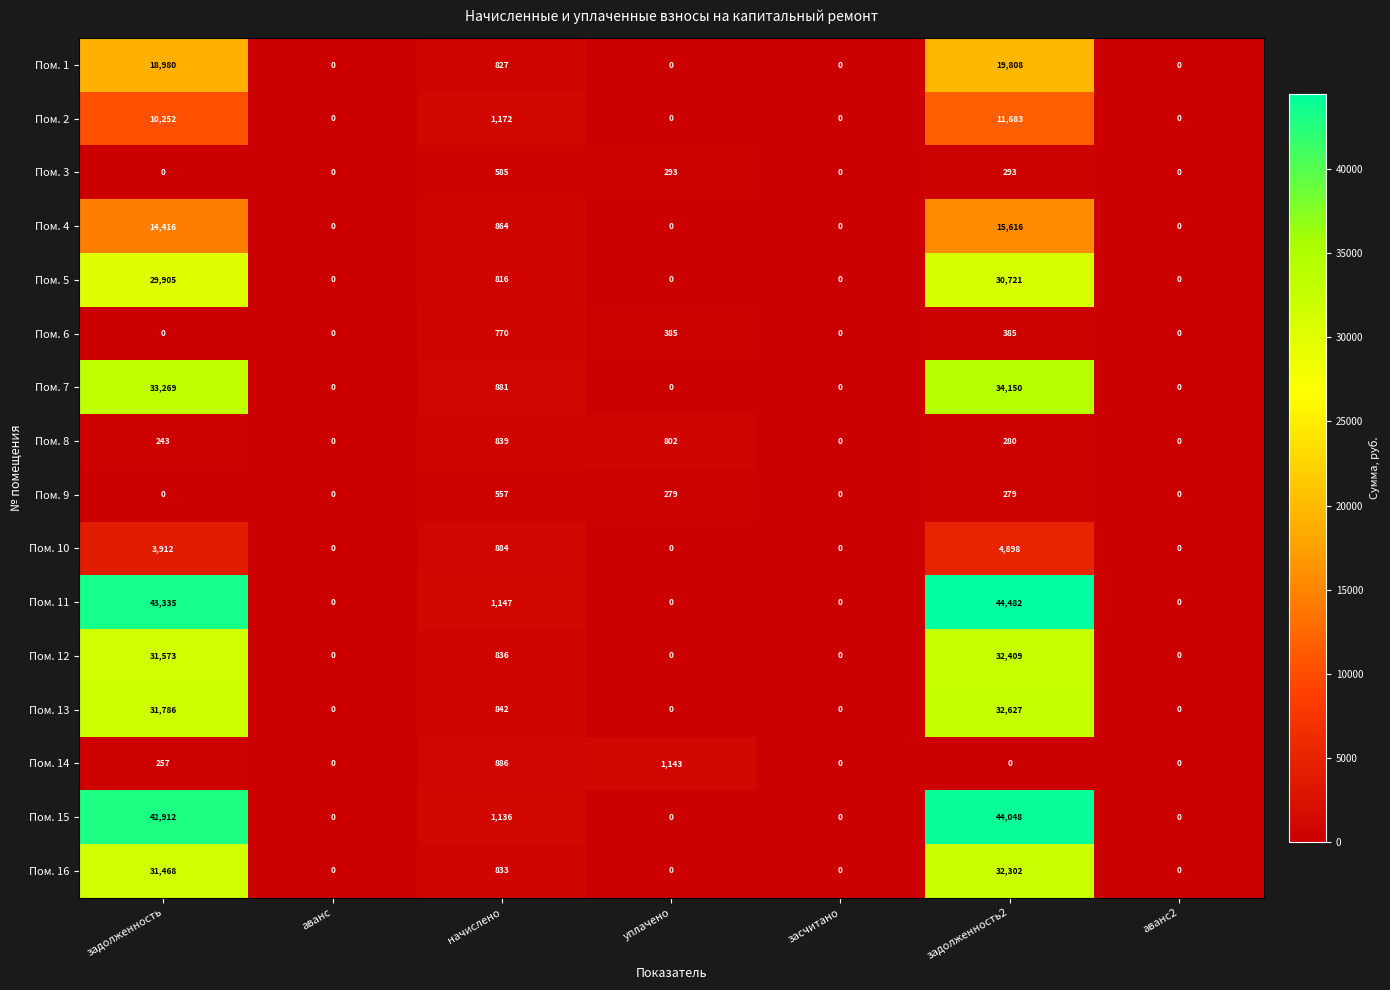

Which label corresponds to the largest value in the chart?

задолженность2